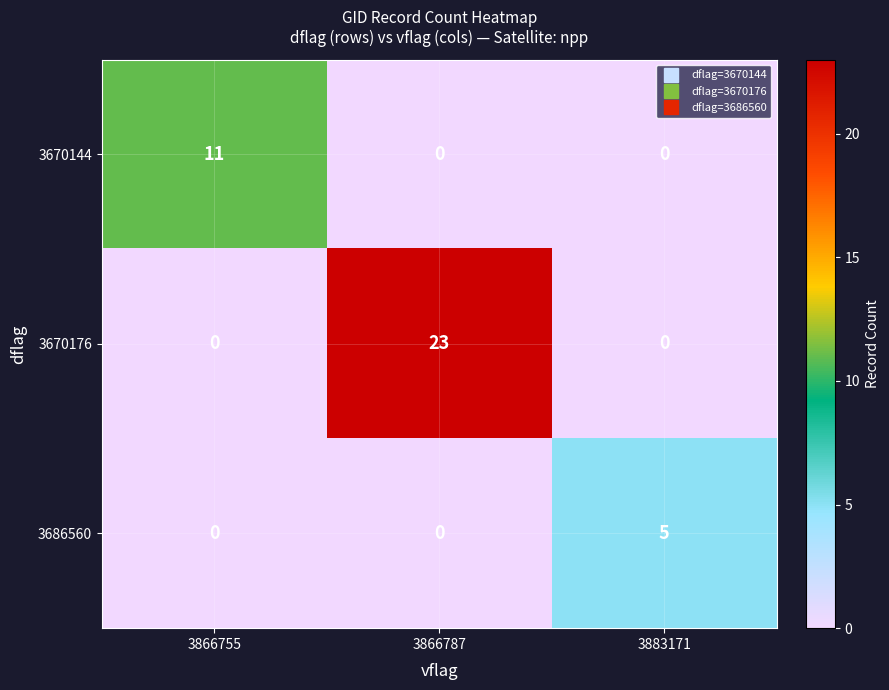

List the series in order of their overall mean, highest first.

3670176, 3670144, 3686560